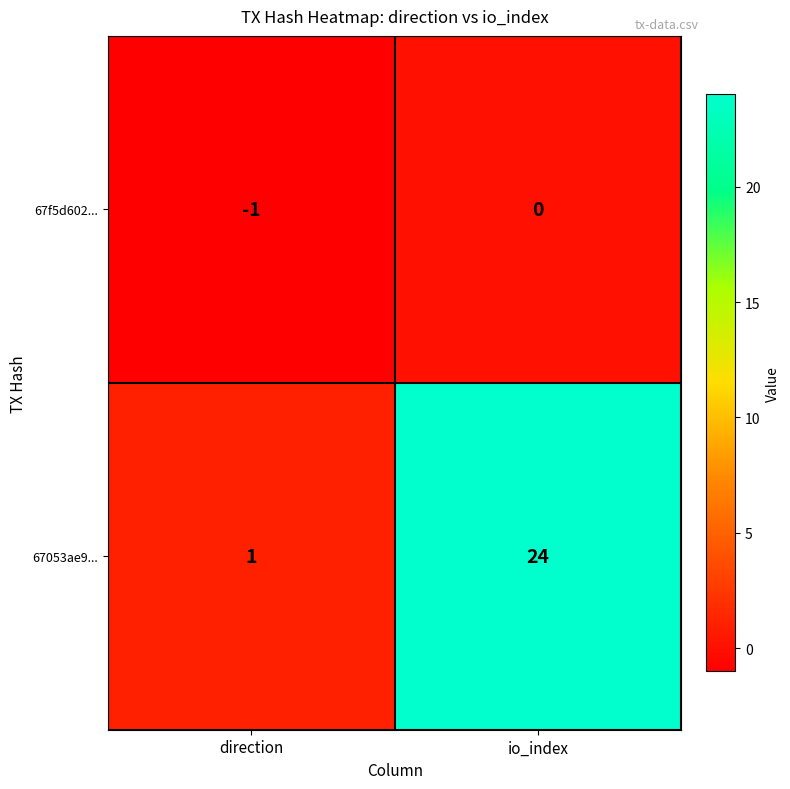

At how many categories does at least one series exceed 17?

1